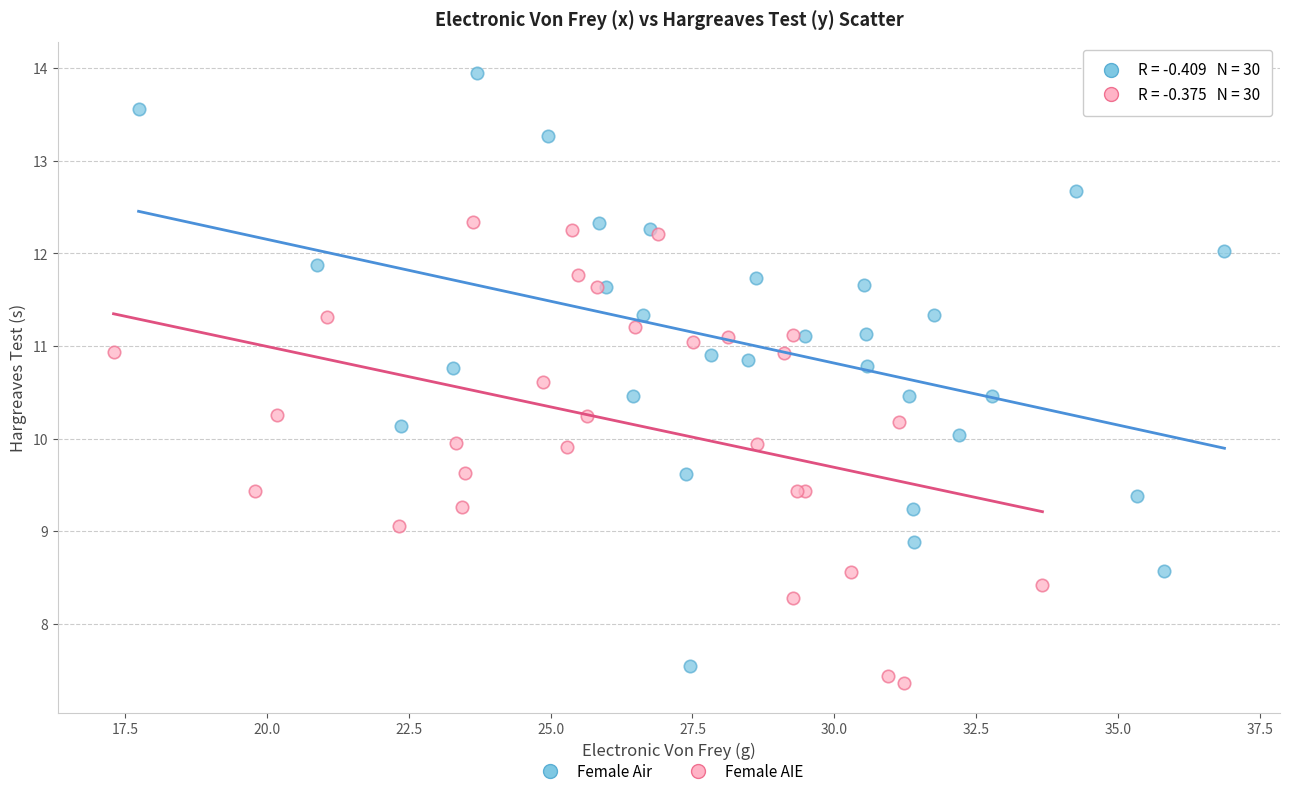

Which series has the largest Y range (max minus min)?

Female Air